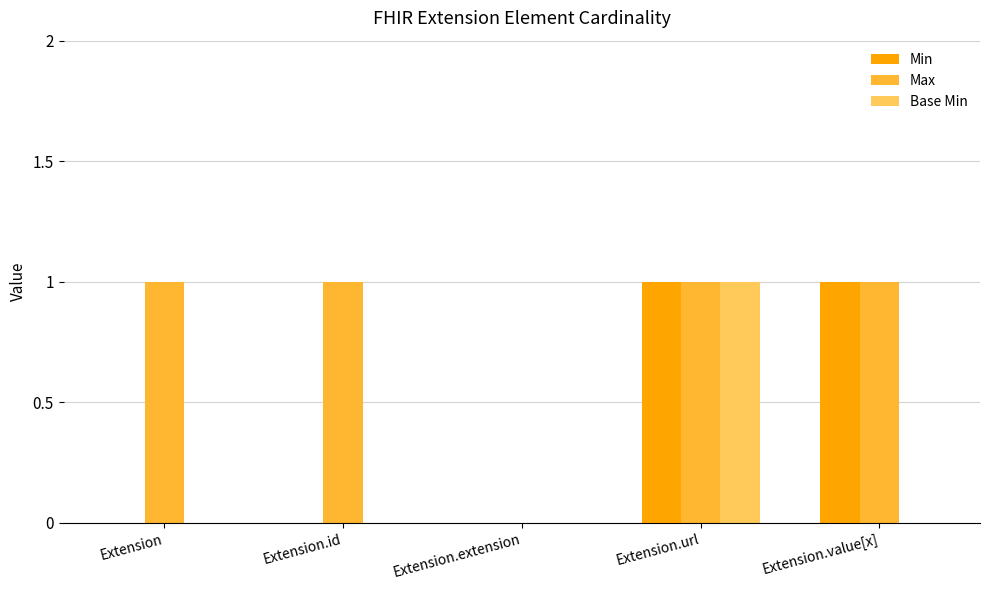

How many Max values are between 1 and 2?

4